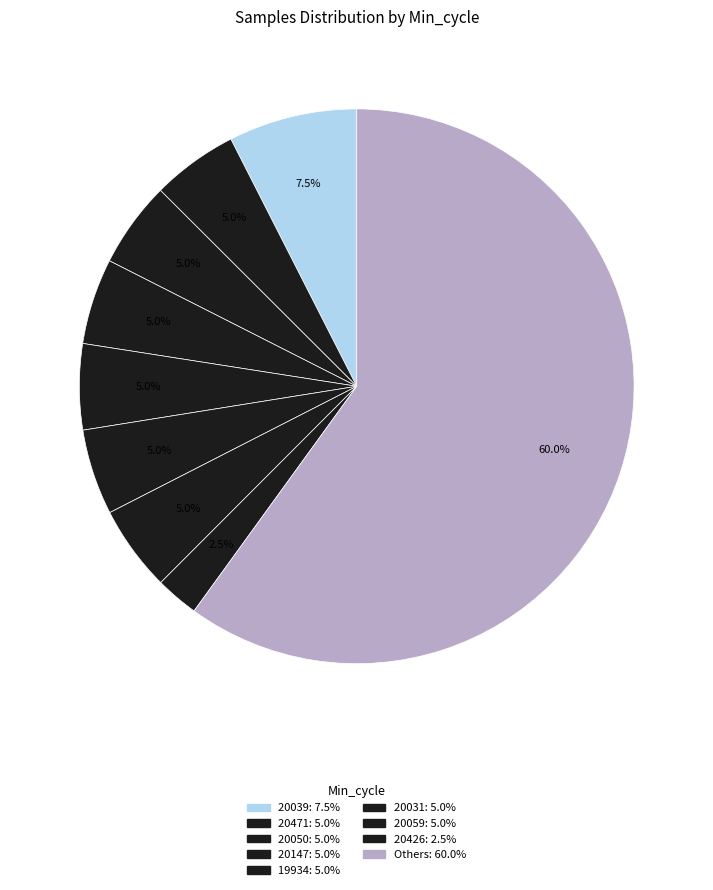

How many slices are in this pie chart?

9